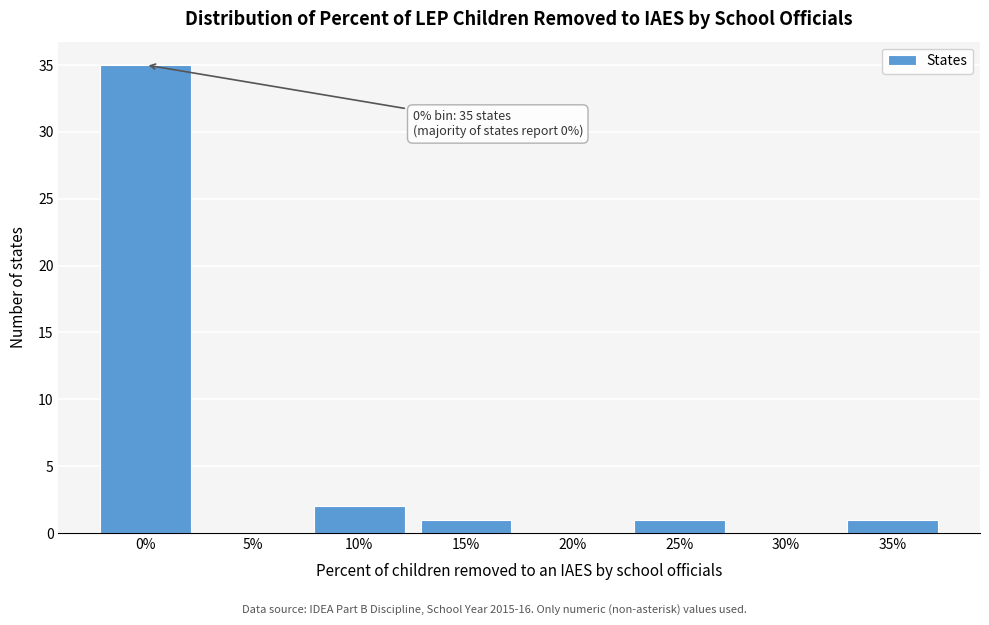

Reading left to right, what are all the values shown in this chart?

0%=35	5%=0	10%=2	15%=1	20%=0	25%=1	30%=0	35%=1